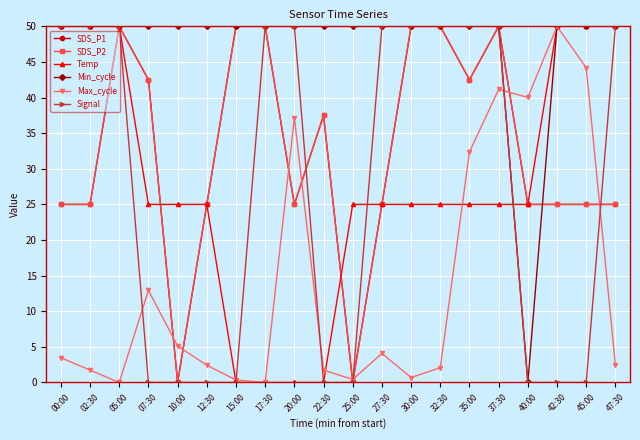

Reading right to left, extract all data points from this chart.

SDS_P1: 25.0	25.0	25.0	25.0	50.0	42.5	50.0	50.0	25.0	0.0	37.5	25.0	50.0	50.0	25.0	0.0	42.5	50.0	25.0	25.0
SDS_P2: 25.0	25.0	25.0	25.0	50.0	42.5	50.0	50.0	25.0	0.0	37.5	25.0	50.0	50.0	25.0	0.0	42.5	50.0	25.0	25.0
Temp: 50.0	50.0	50.0	25.0	25.0	25.0	25.0	25.0	25.0	25.0	0.0	0.0	0.0	0.0	25.0	25.0	25.0	50.0	50.0	50.0
Min_cycle: 50.0	50.0	50.0	0.0	50.0	50.0	50.0	50.0	50.0	50.0	50.0	50.0	50.0	50.0	50.0	50.0	50.0	50.0	50.0	50.0
Max_cycle: 2.4	44.2	50.0	40.0	41.1	32.4	2.1	0.7	4.1	0.4	1.7	37.2	0.0	0.3	2.4	5.1	12.9	0.0	1.7	3.5
Signal: 50.0	0.0	0.0	0.0	50.0	50.0	50.0	50.0	50.0	0.0	0.0	50.0	50.0	0.0	0.0	0.0	0.0	50.0	50.0	50.0